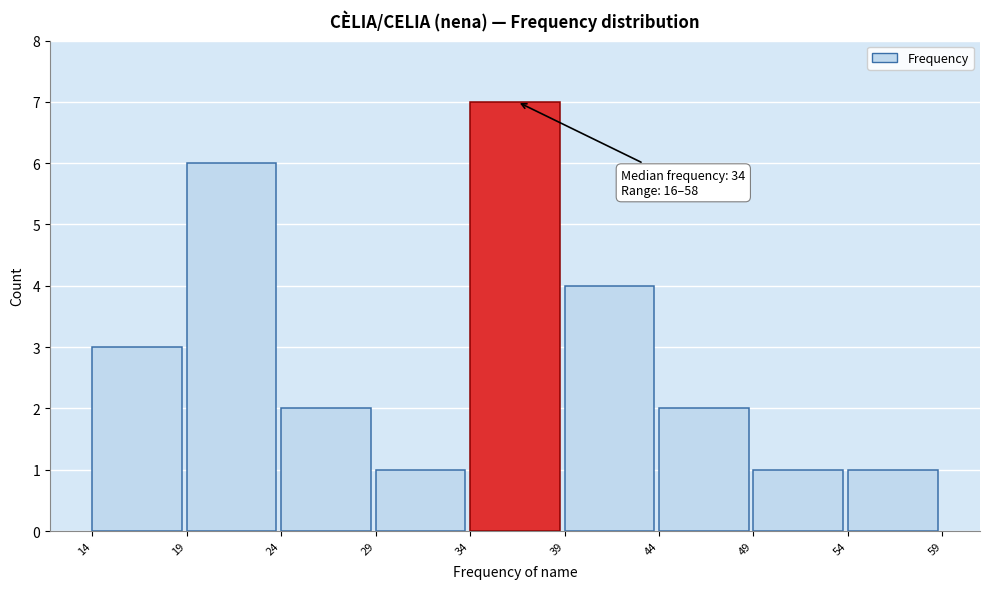

Over which range of the x-axis is the bar tallest?

34 to 39